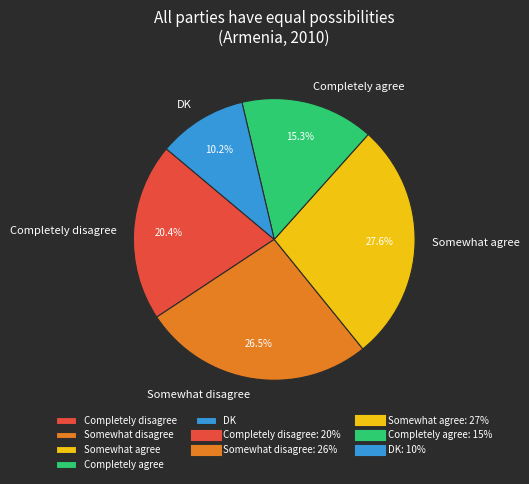

Which slice is the largest?

Somewhat agree